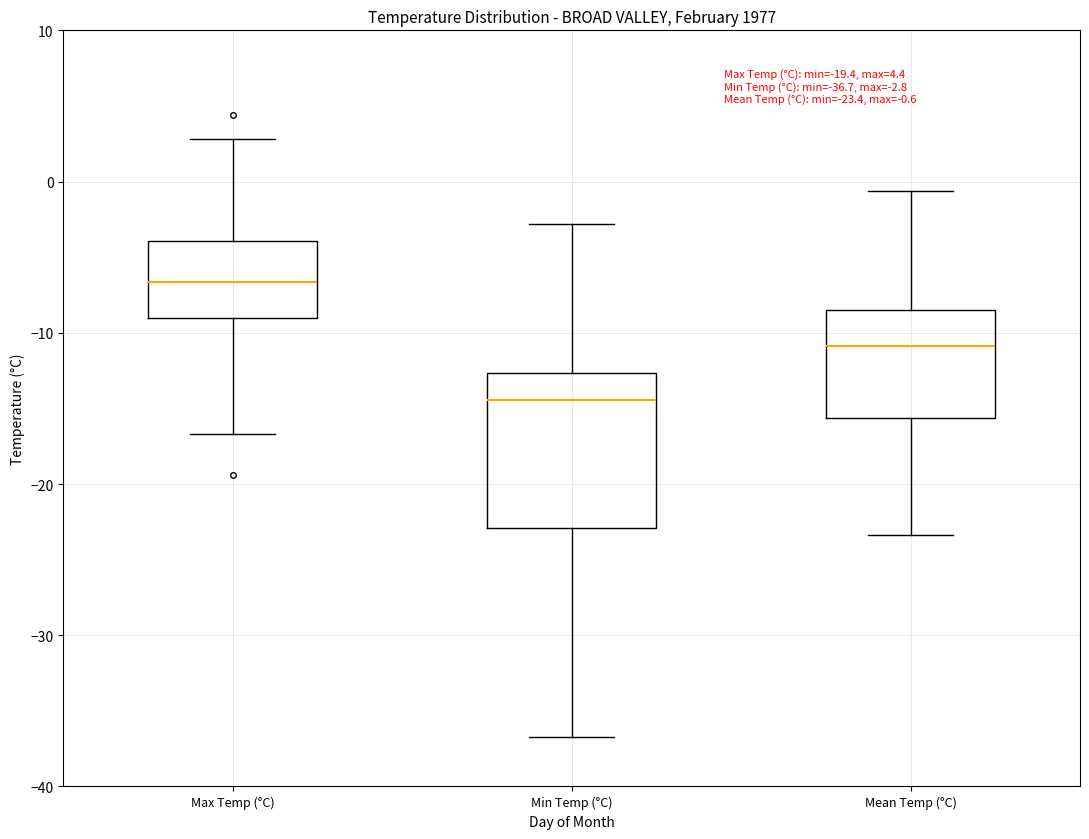

Comparing the boxes themselves (not the whiskers), which one is the tallest?

Min Temp (°C)